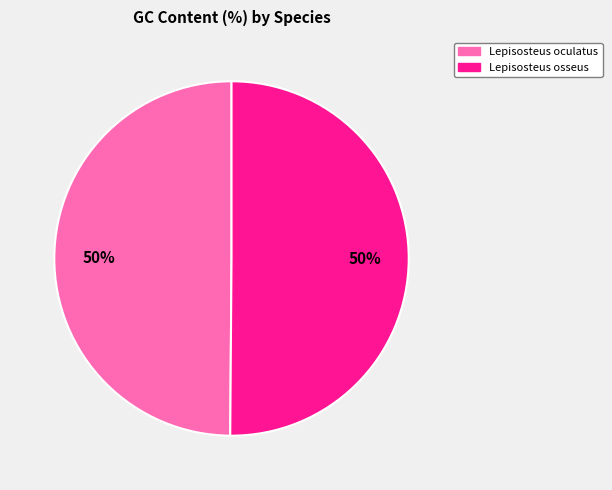

Approximately how many times larger is the value at Lepisosteus osseus compared to Lepisosteus oculatus?

1.0